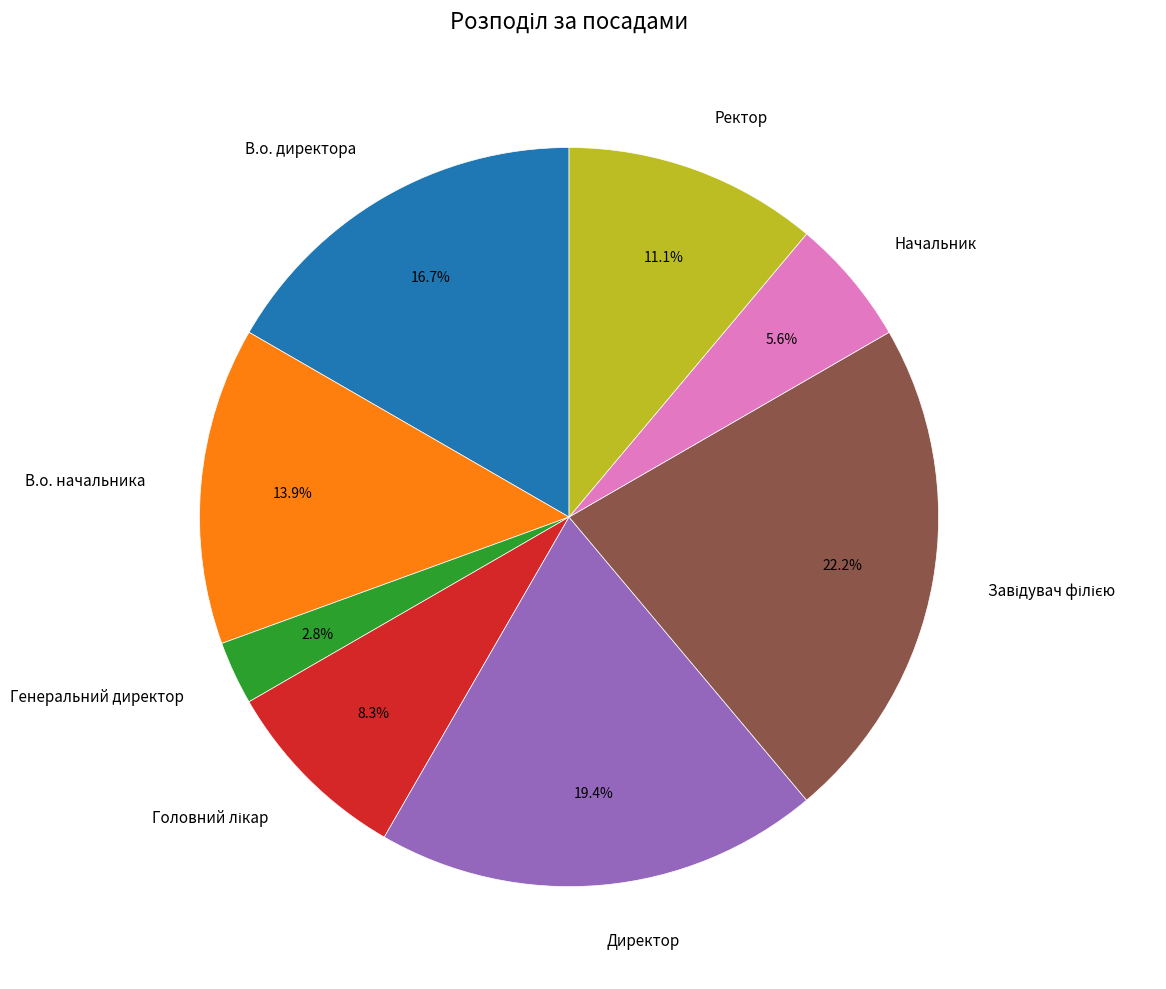

Approximately how many times larger is the value at В.о. директора compared to Директор?

0.9